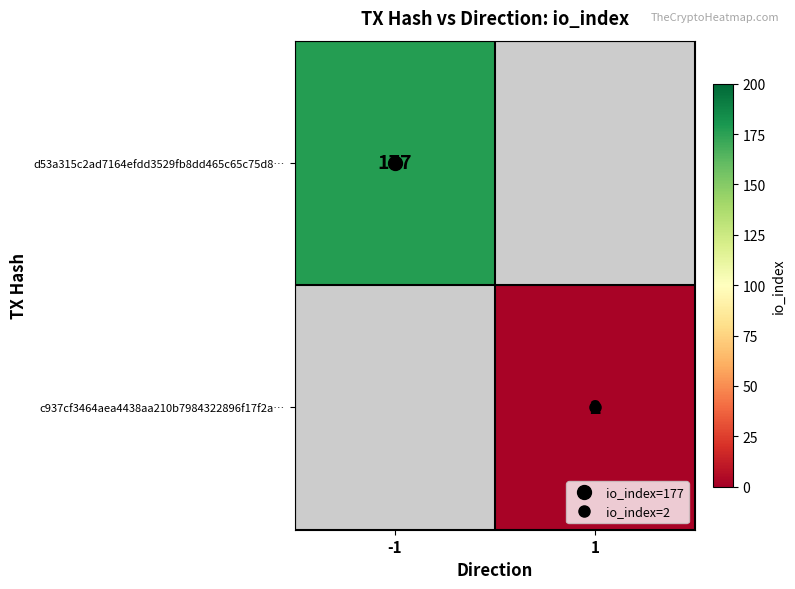

Read the c937cf3464aea4438aa210b7984322896f17f2a… value at 1.

2.0